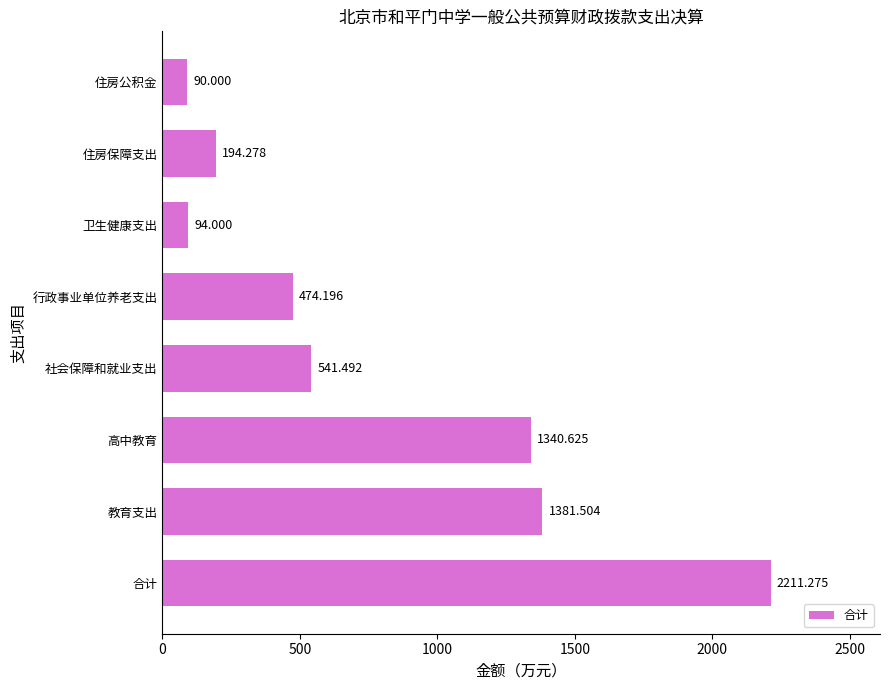

What is the difference between the maximum and minimum values?

2121.3